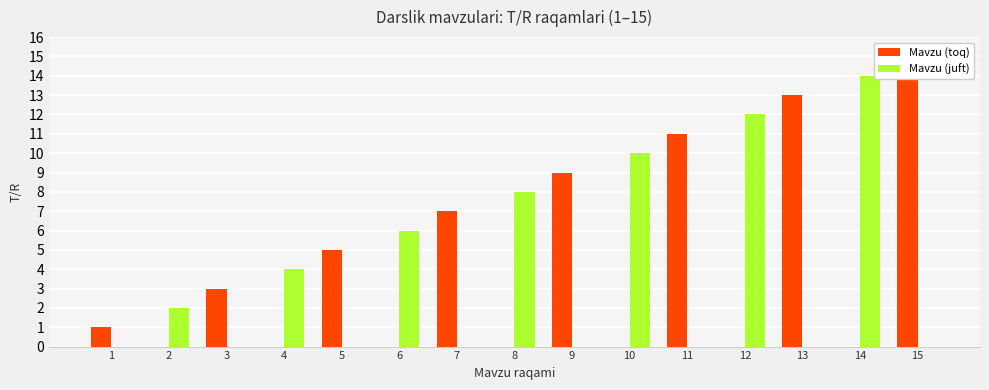

Which series has the largest range (max minus min)?

Mavzu (toq)